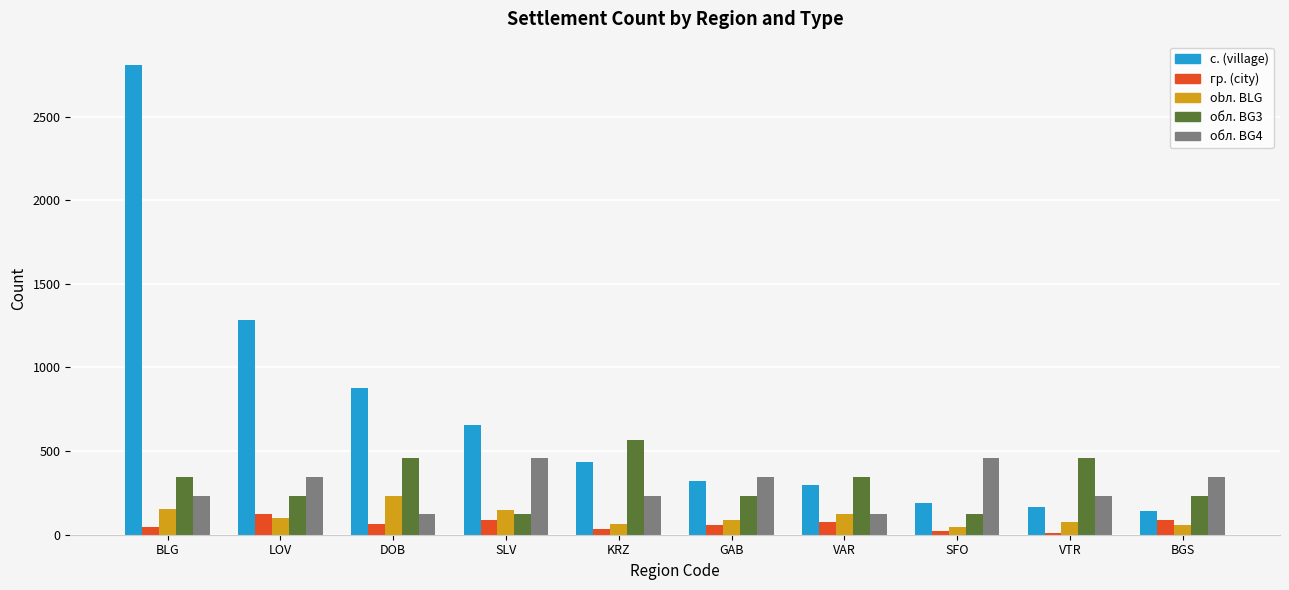

How many bars are there in each group?

5